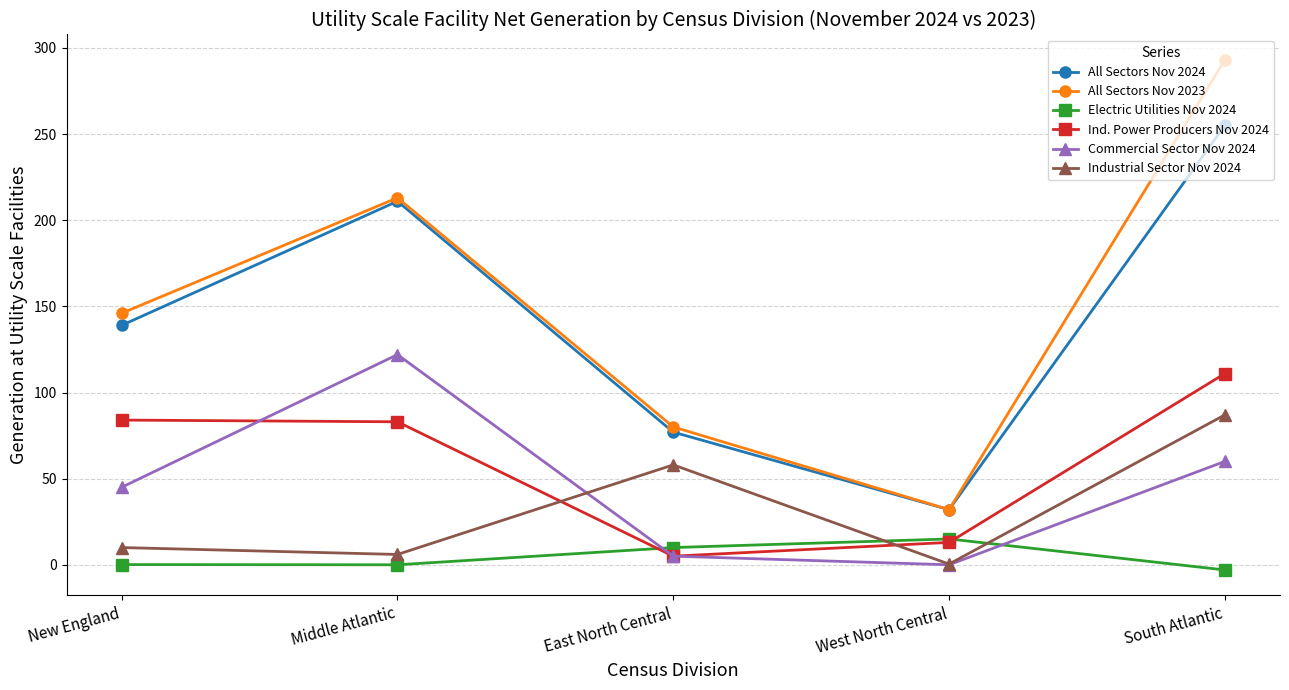

True or false: All Sectors Nov 2024 and Commercial Sector Nov 2024 cross at least once.

False